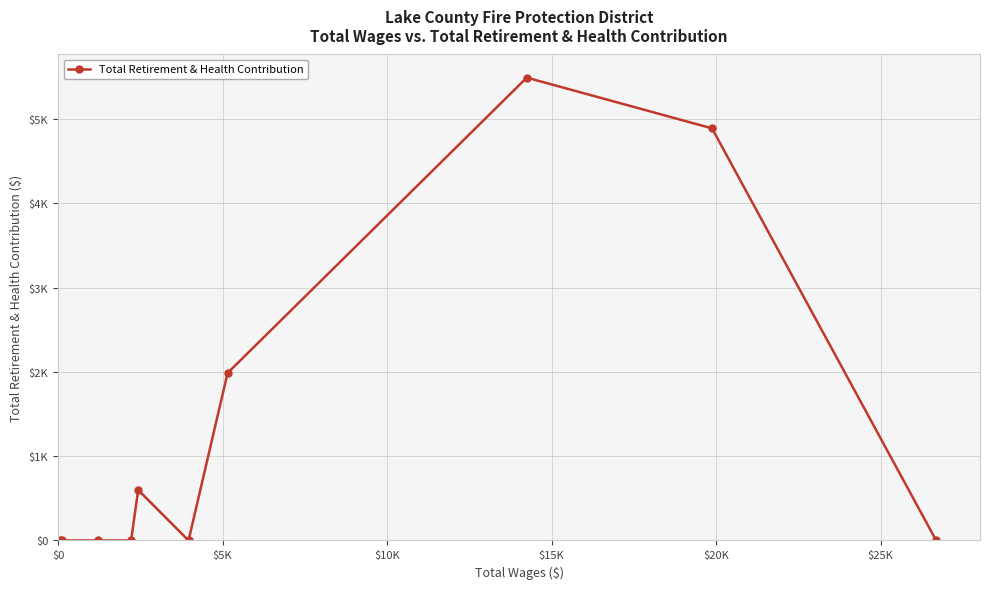

True or false: the data has more than 1 interior local peaks.

True